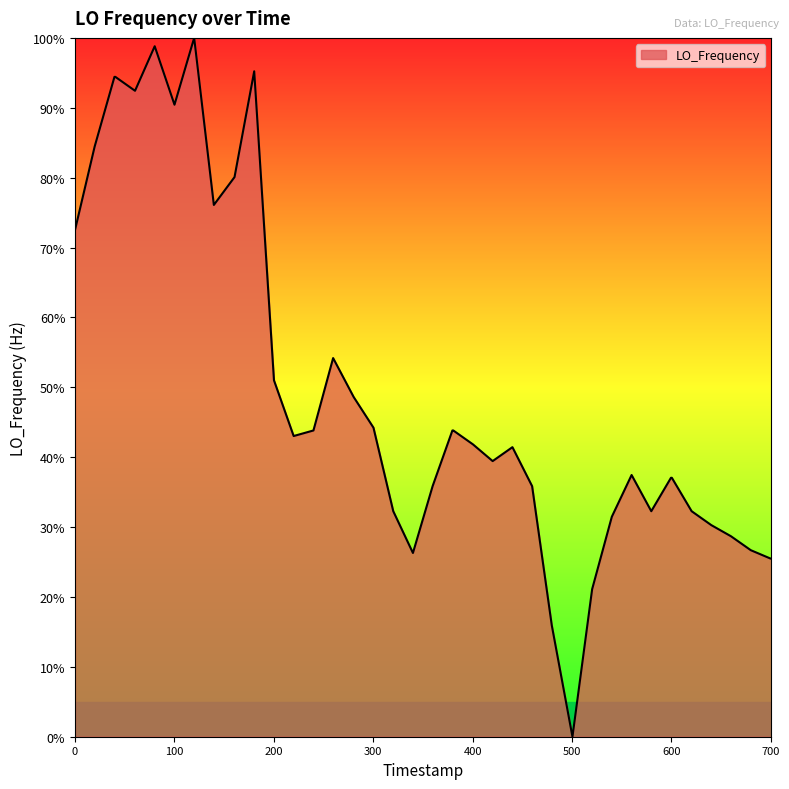

What is the maximum value shown in the chart?

100.0